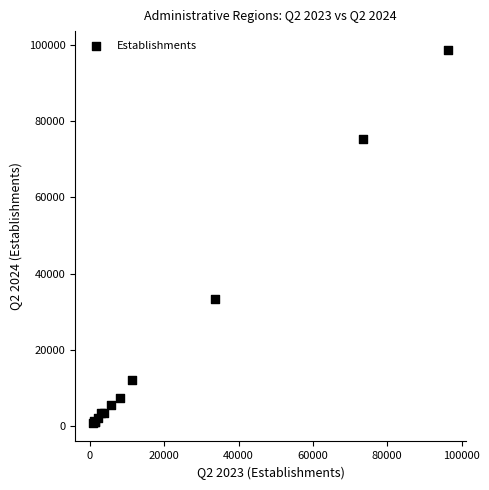

What Y value in the scatter plot is closest to 49812?

33253